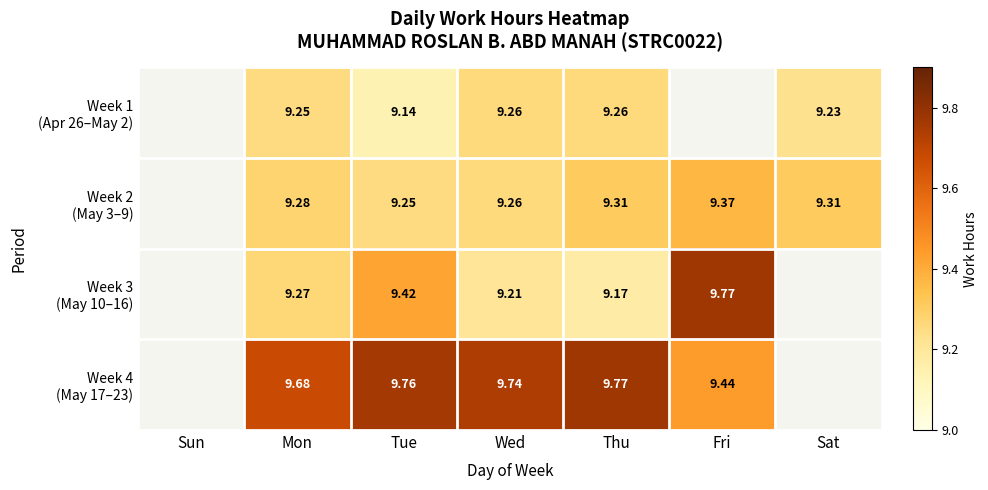

What is the sum of the Week 4 (May 17–23) values at Tue and Fri?

19.2